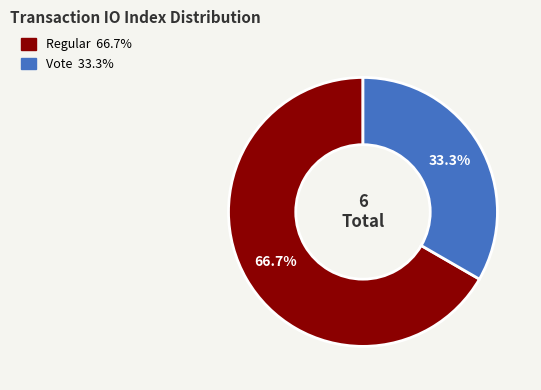

Is there any slice that represents more than half of the pie?

Yes